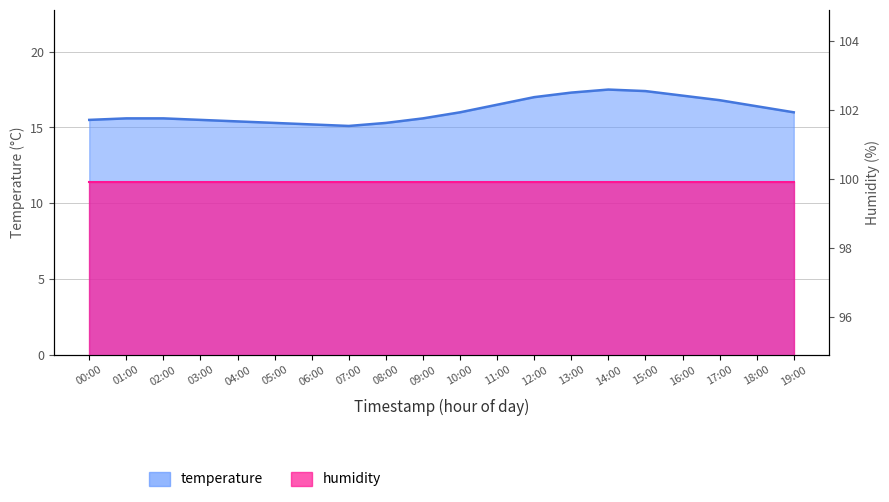

At which label is the value closest to 16?

10:00